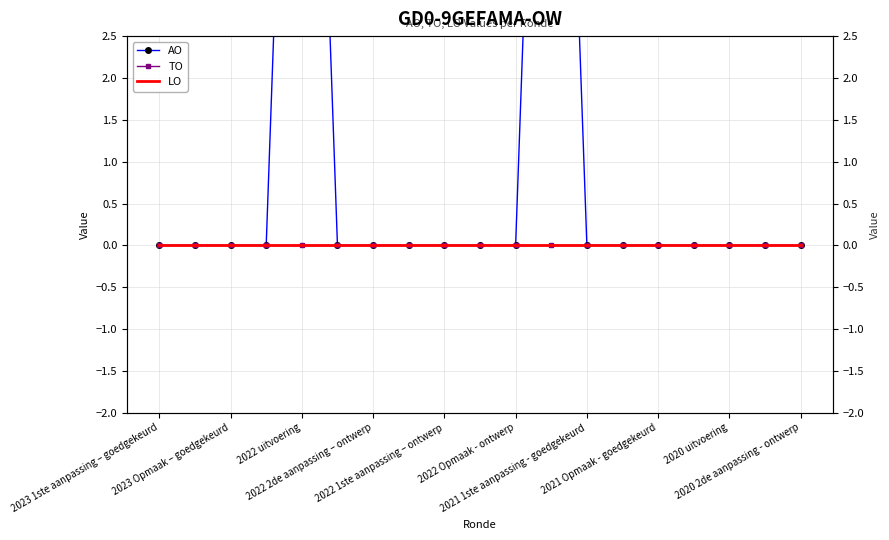

How many data points does each series have?

19